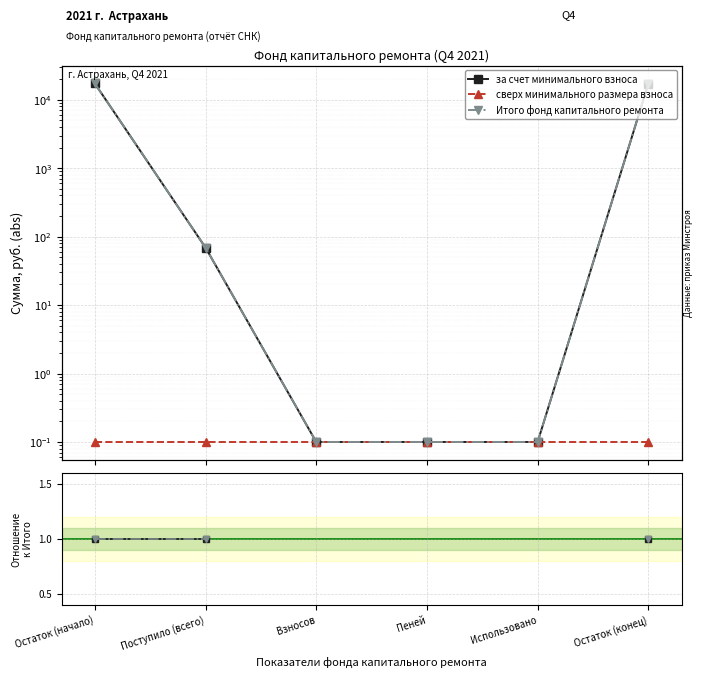

What is the label of the 3rd point from the right?

Пеней